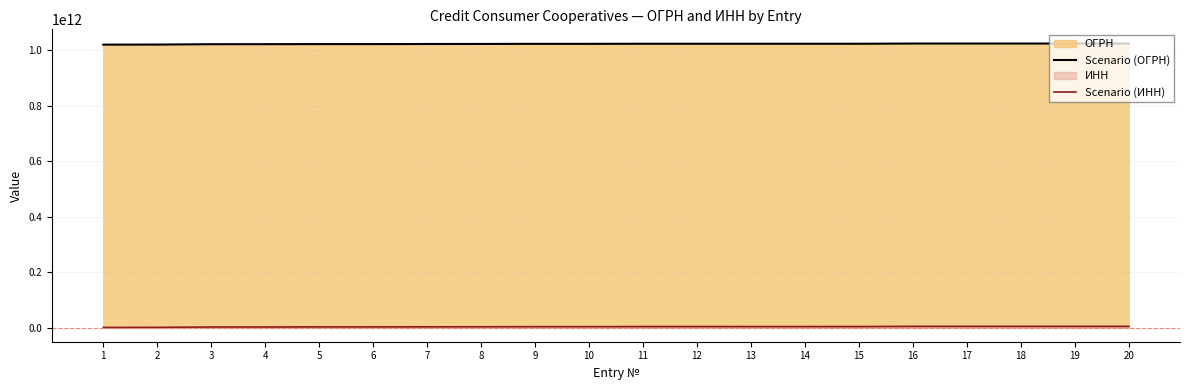

Rank the series by their average value, from lowest to highest.

Scenario (ИНН), Scenario (ОГРН)